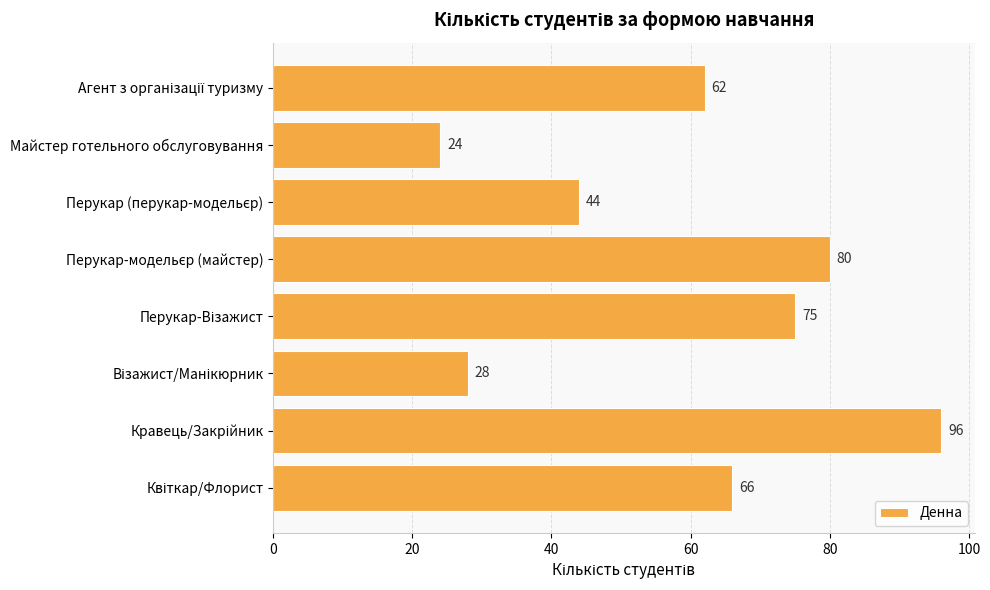

How many data points are less than 66?

4